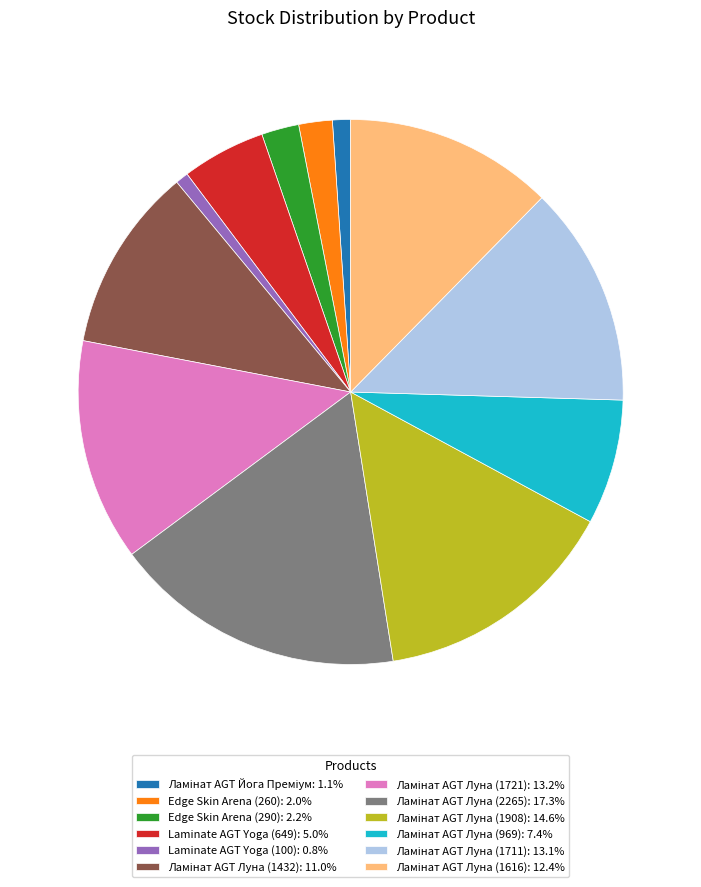

Count the number of slices in the pie.

12